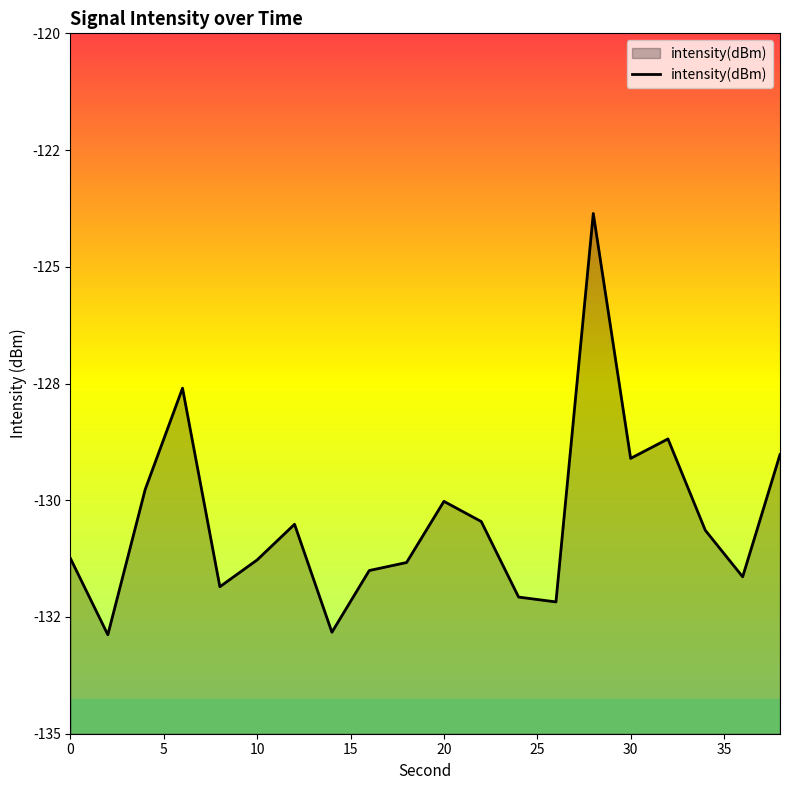

Between 10 and 10, which is larger?

10